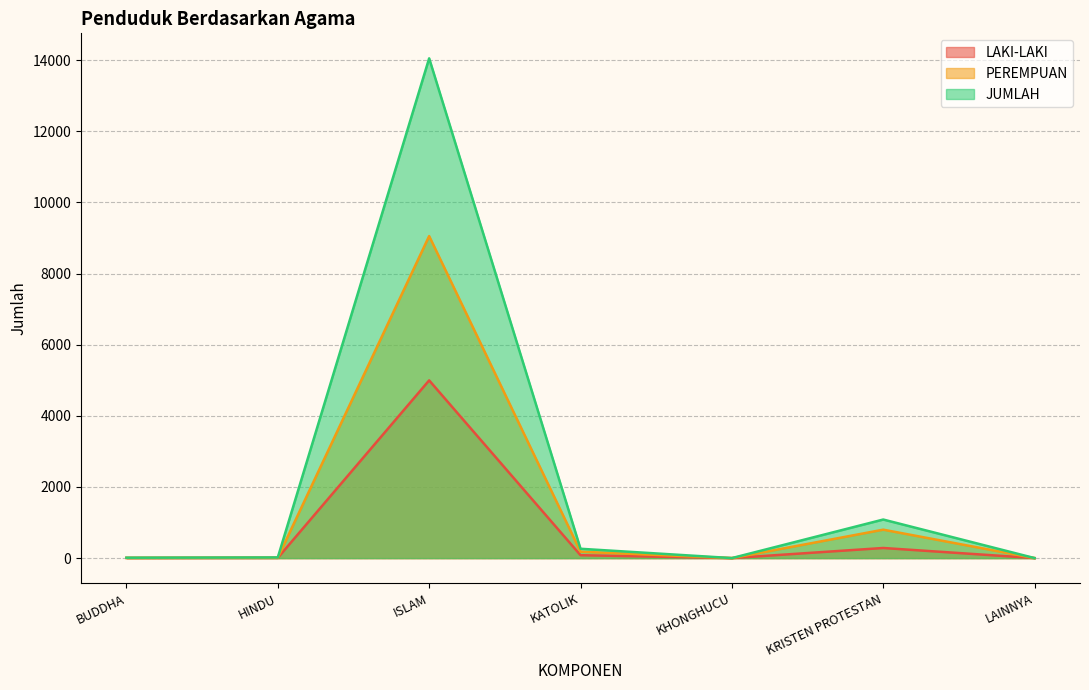

Reading right to left, what are all the values shown in this chart?

LAKI-LAKI: LAINNYA=1	KRISTEN PROTESTAN=285	KHONGHUCU=1	KATOLIK=82	ISLAM=4998	HINDU=7	BUDDHA=5
PEREMPUAN: LAINNYA=0	KRISTEN PROTESTAN=800	KHONGHUCU=0	KATOLIK=181	ISLAM=9056	HINDU=12	BUDDHA=7
JUMLAH: LAINNYA=1	KRISTEN PROTESTAN=1085	KHONGHUCU=1	KATOLIK=263	ISLAM=14054	HINDU=19	BUDDHA=12